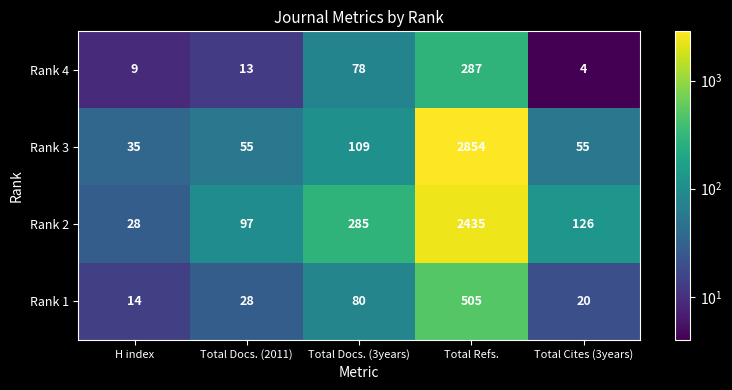

The value of Rank 1 at Total Docs. (3years) is 80. True or false?

True